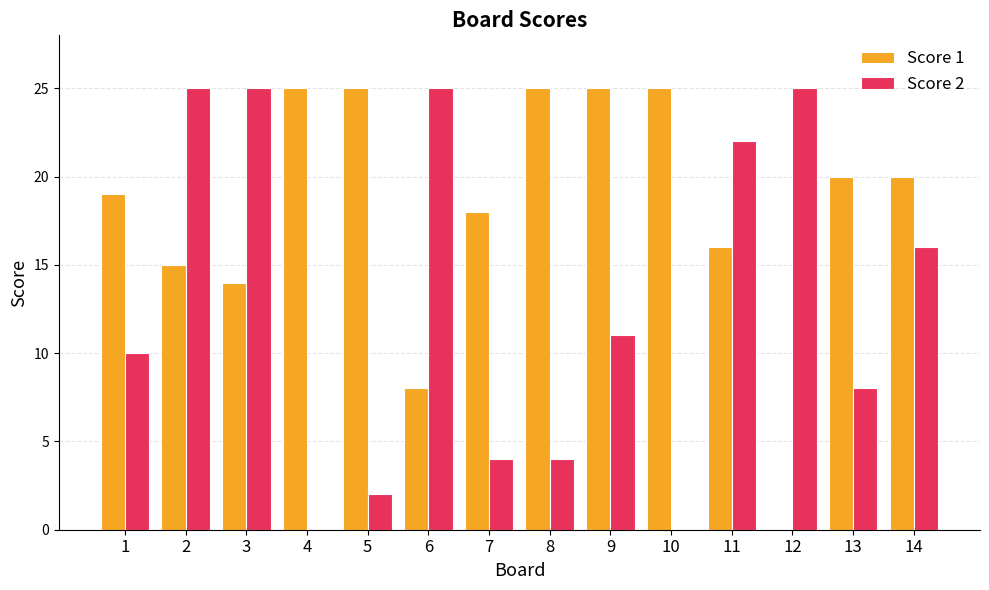

Does the chart contain stacked bars?

No